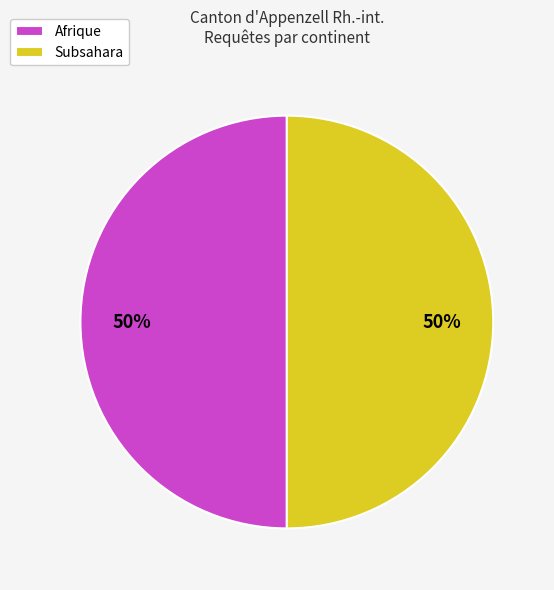

Is it true that Afrique is 50% of the pie?

True